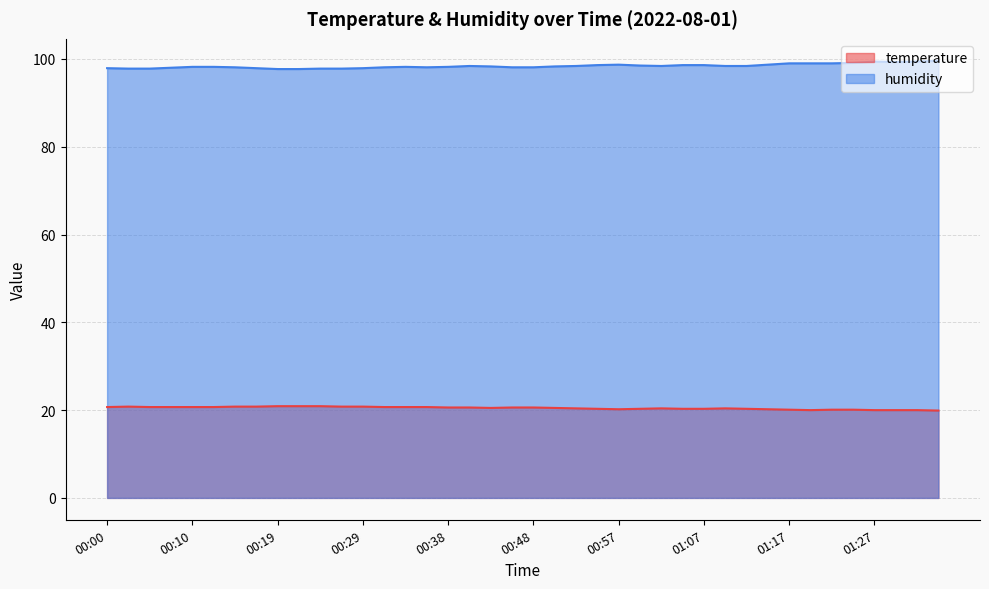

At how many categories does at least one series exceed 45?

40